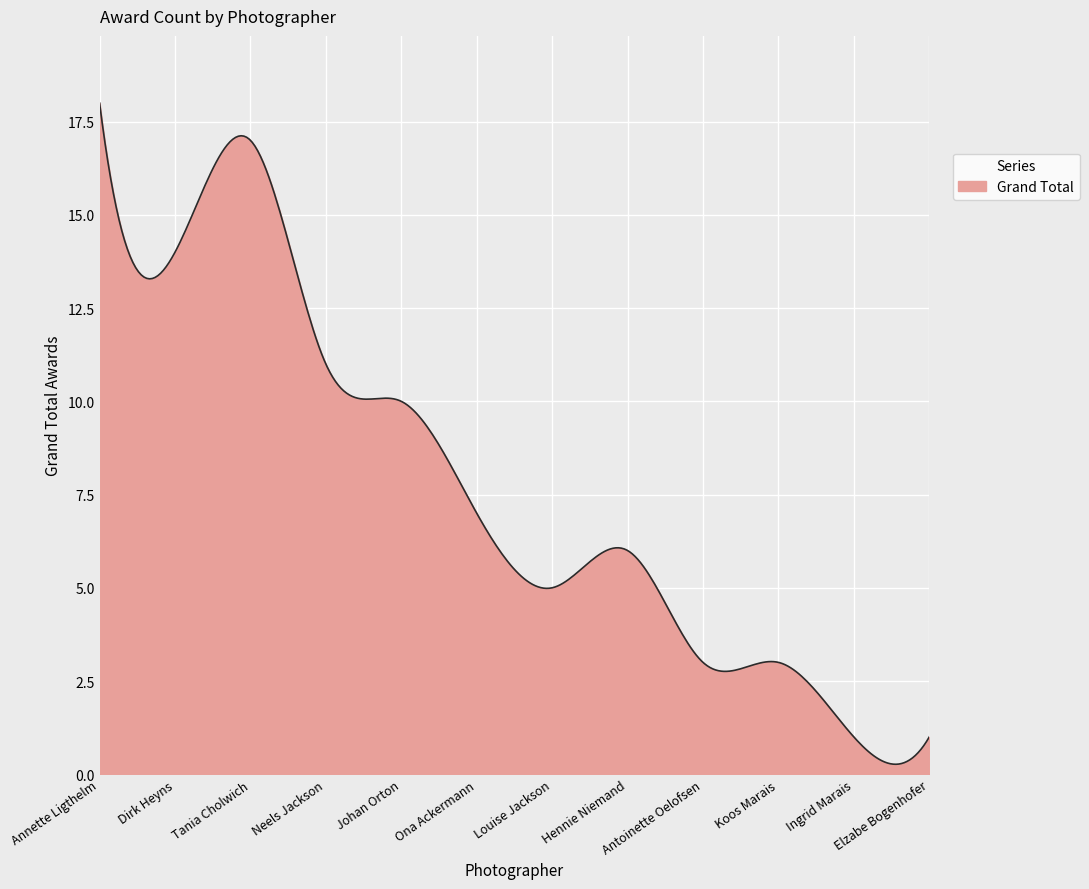

What is the greatest value displayed?

18.0